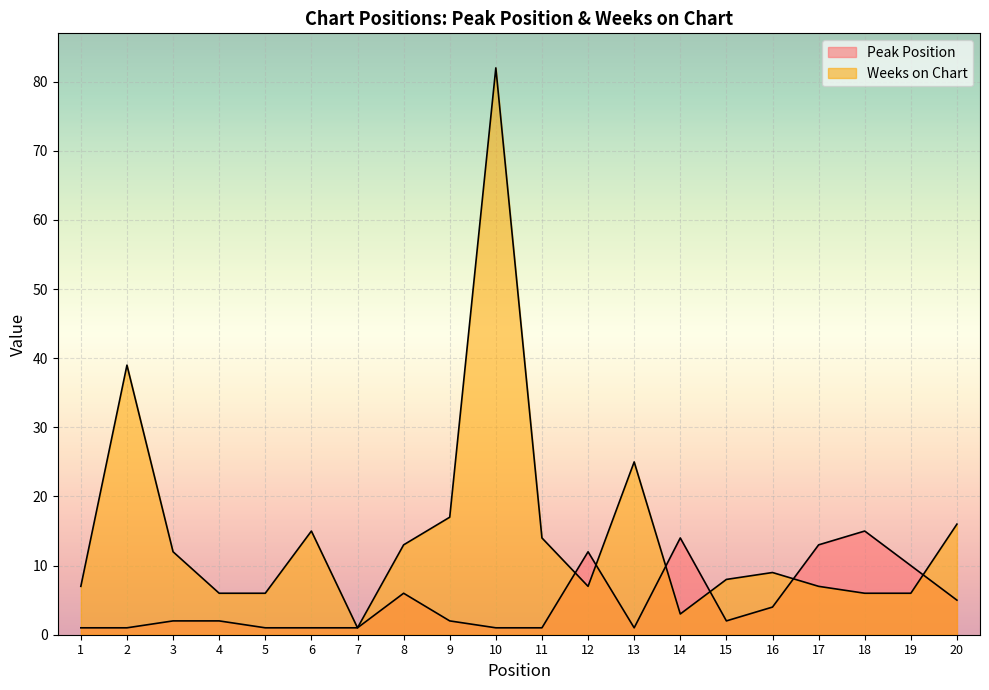

Reading left to right, extract all data points from this chart.

Peak Position: 1	1	2	2	1	1	1	6	2	1	1	12	1	14	2	4	13	15	10	5
Weeks on Chart: 7	39	12	6	6	15	1	13	17	82	14	7	25	3	8	9	7	6	6	16